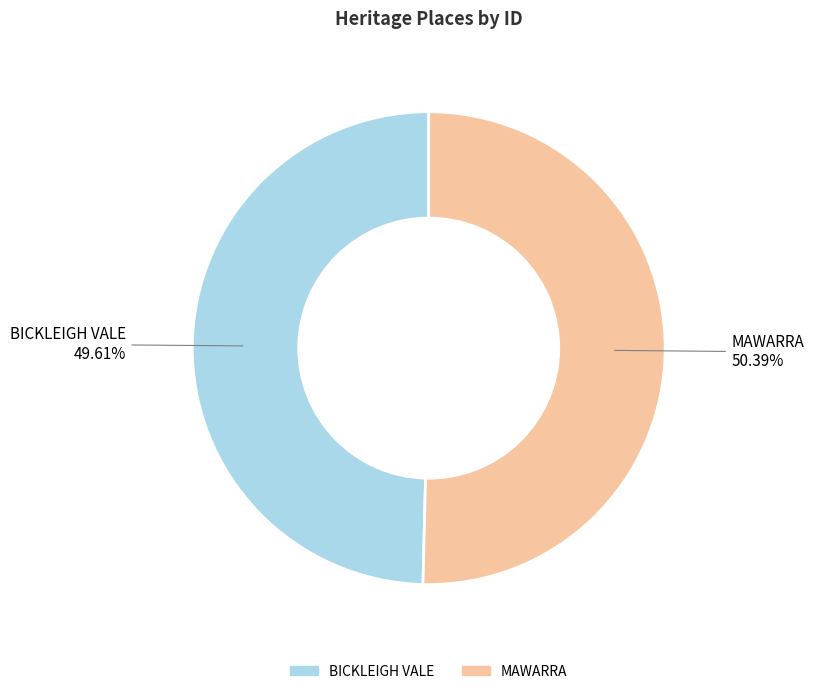

What percentage do MAWARRA and BICKLEIGH VALE together represent?

100.0%